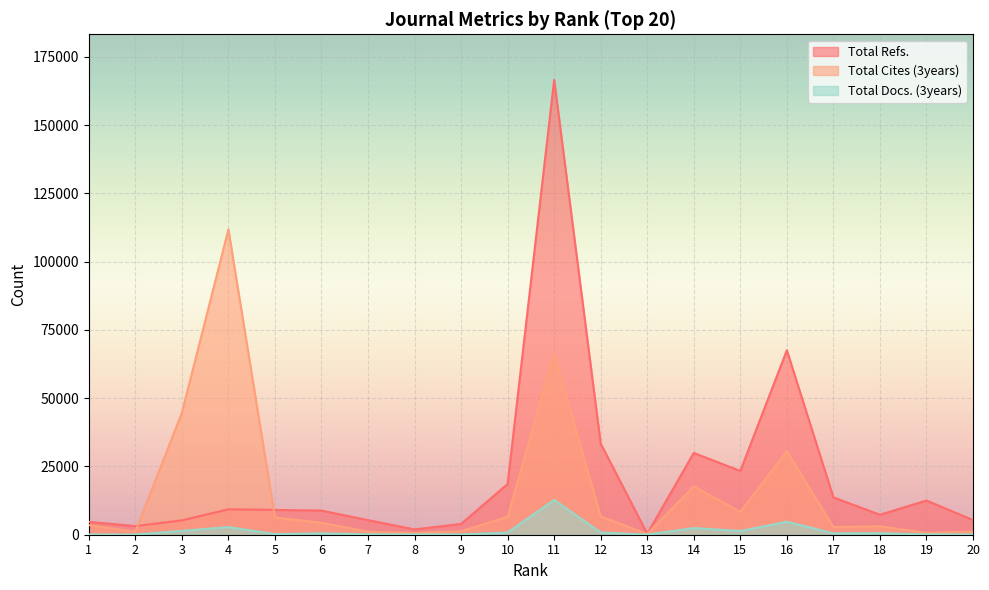

Reading left to right, what are all the values shown in this chart?

Total Refs.: 1=4697	2=3158	3=5252	4=9307	5=9084	6=8832	7=5351	8=1932	9=3944	10=18579	11=166556	12=33365	13=357	14=29943	15=23346	16=67535	17=13672	18=7308	19=12534	20=5355
Total Cites (3years): 1=3521	2=1100	3=44612	4=111780	5=6309	6=4390	7=1119	8=622	9=1287	10=6542	11=66241	12=6684	13=292	14=17716	15=8370	16=30607	17=2825	18=3092	19=676	20=1163
Total Docs. (3years): 1=102	2=72	3=1420	4=2797	5=220	6=520	7=154	8=142	9=122	10=802	11=12736	12=816	13=60	14=2434	15=1372	16=4752	17=509	18=573	19=124	20=128